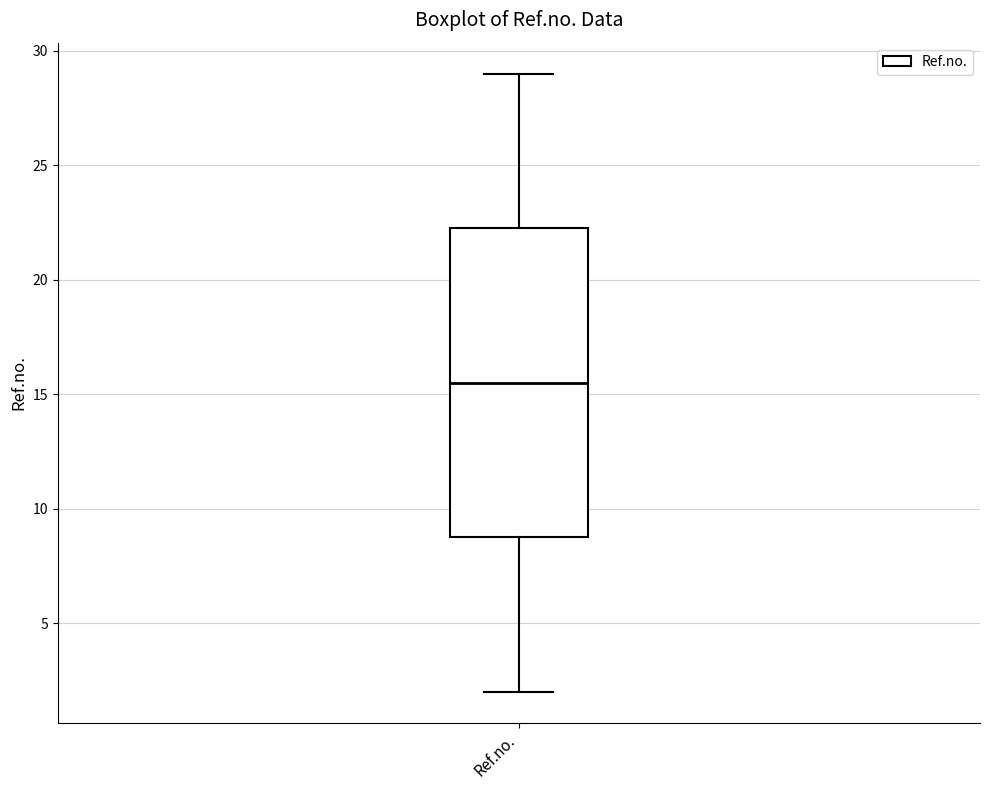

Transcribe this box plot: give where the median line is, the range the box spans, and where the two whiskers end, as read against the y-axis. The values are not printed on the chart, so give them approximately, as read against the axis.

median 15.5, box 9.0 to 22.5, whiskers 2.0 to 29.0